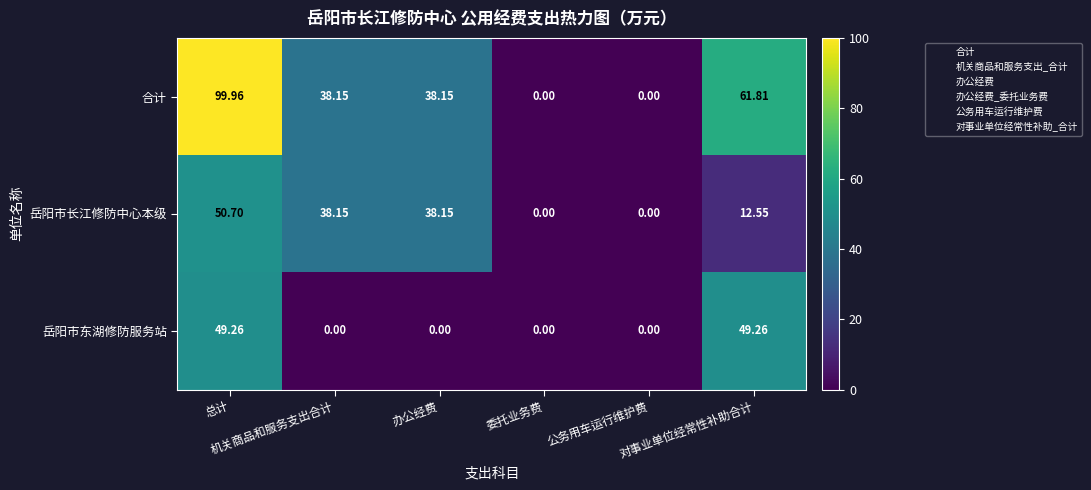

How many series are shown in this chart?

3